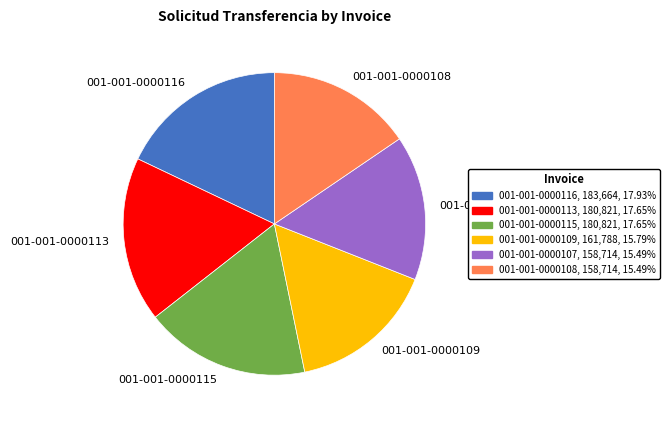

Approximately how many times larger is the value at 001-001-0000109 compared to 001-001-0000107?

1.0